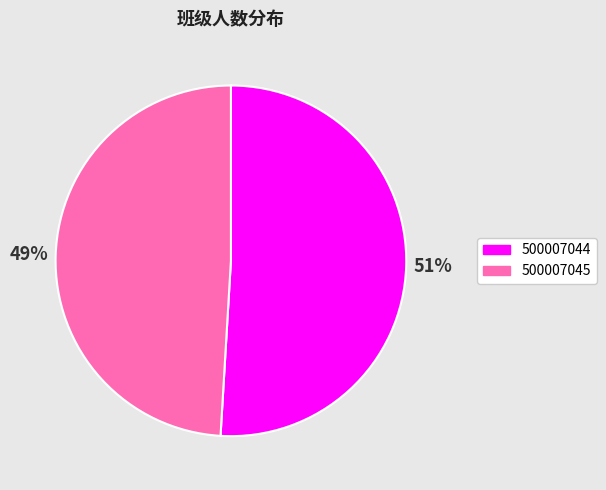

The 500007044 slice represents 45% of the pie. True or false?

False